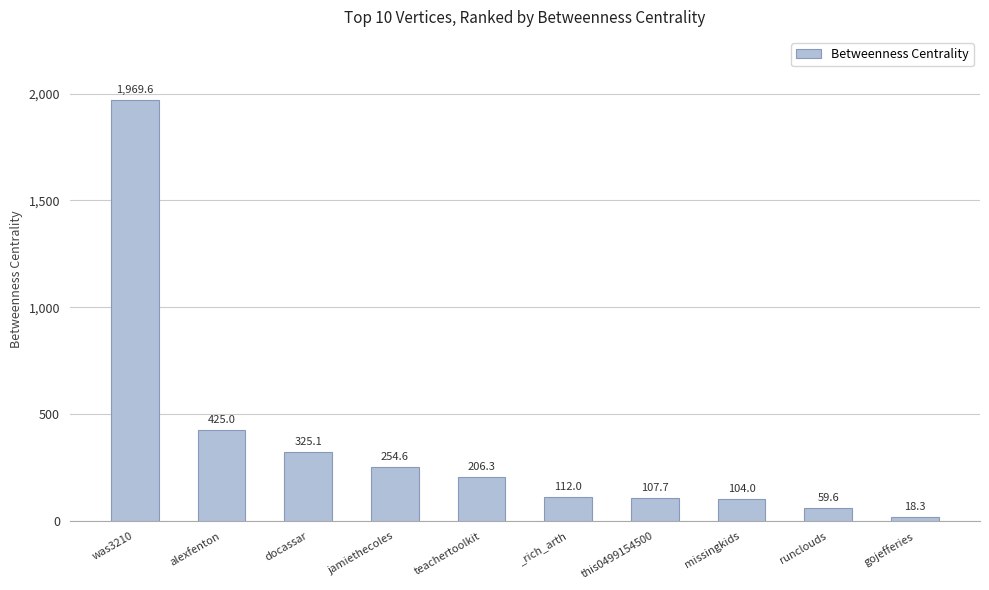

Does the chart contain any negative values?

No